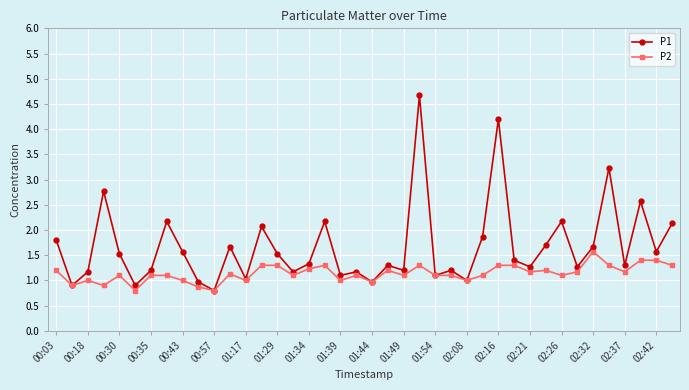

True or false: P2 has more than 2 interior local peaks.

True